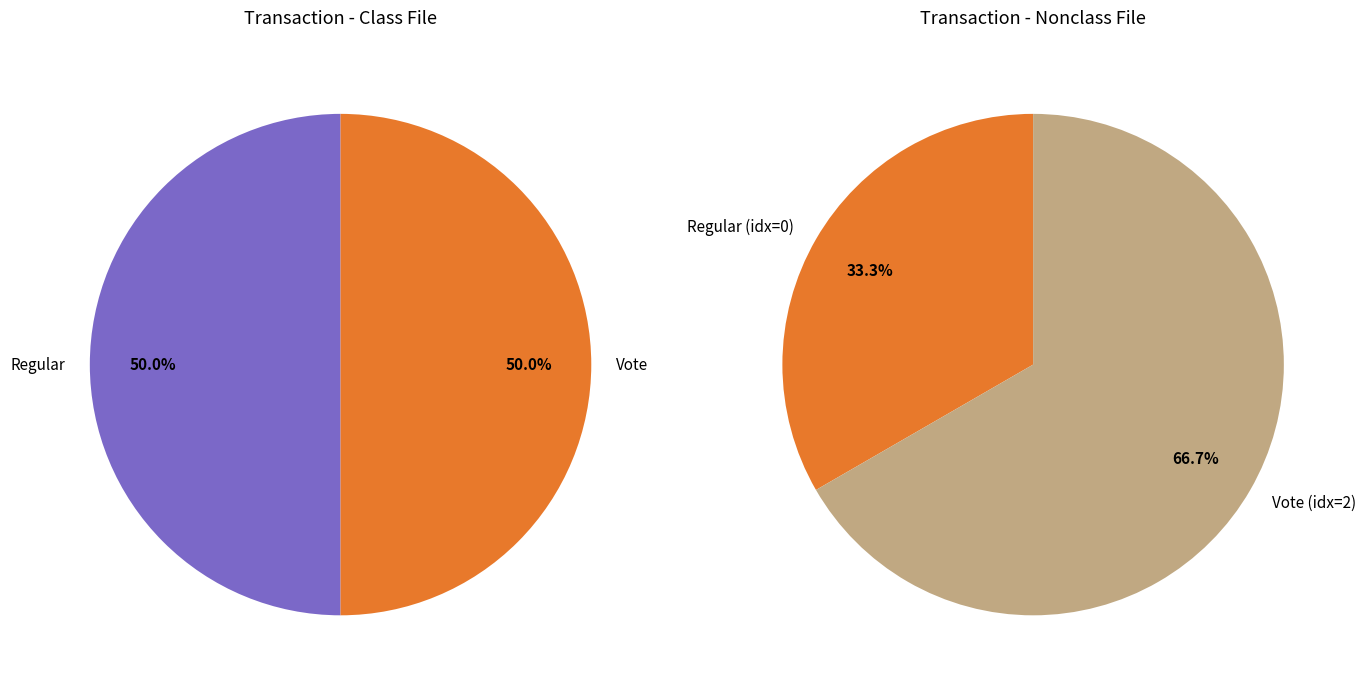

Is the sum of Regular (io_index=0) and Vote (io_index=2) greater than half?

Yes